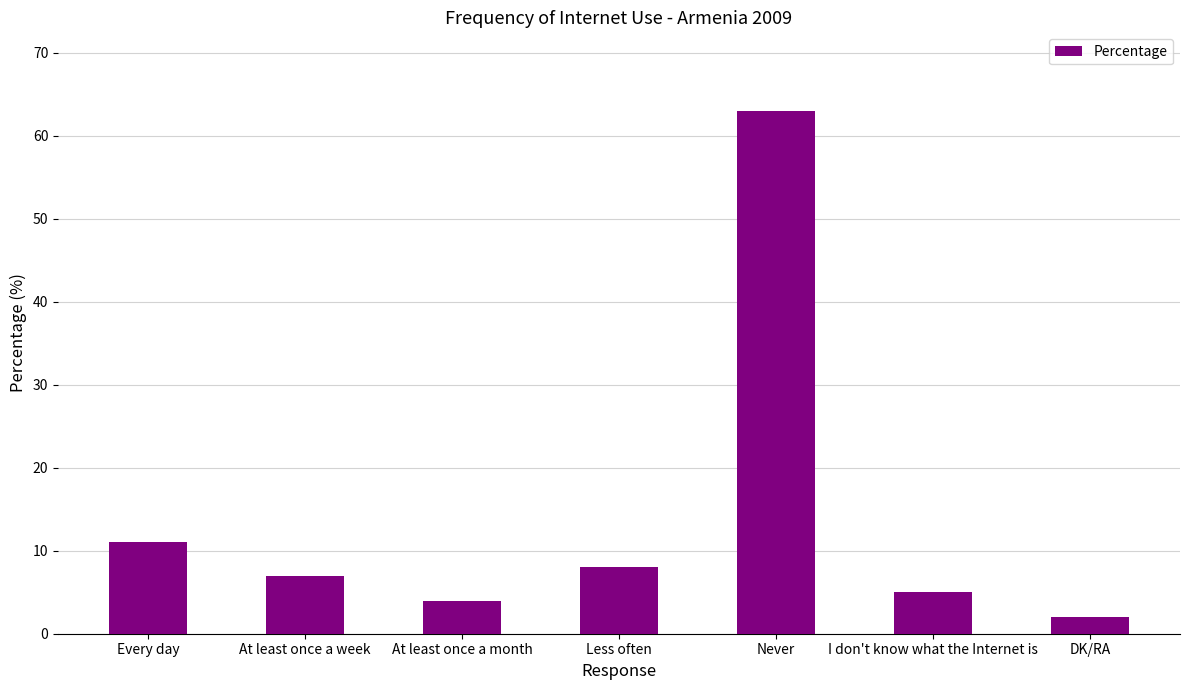

What is the difference between the maximum and second lowest values?

59